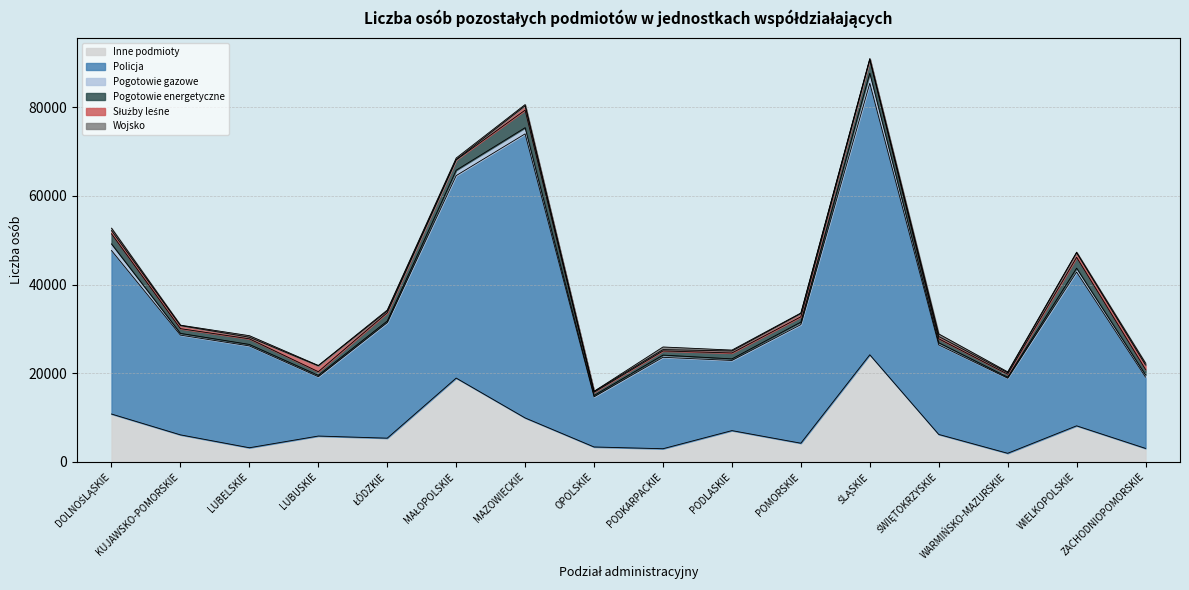

At how many categories does at least one series exceed 22226?

9